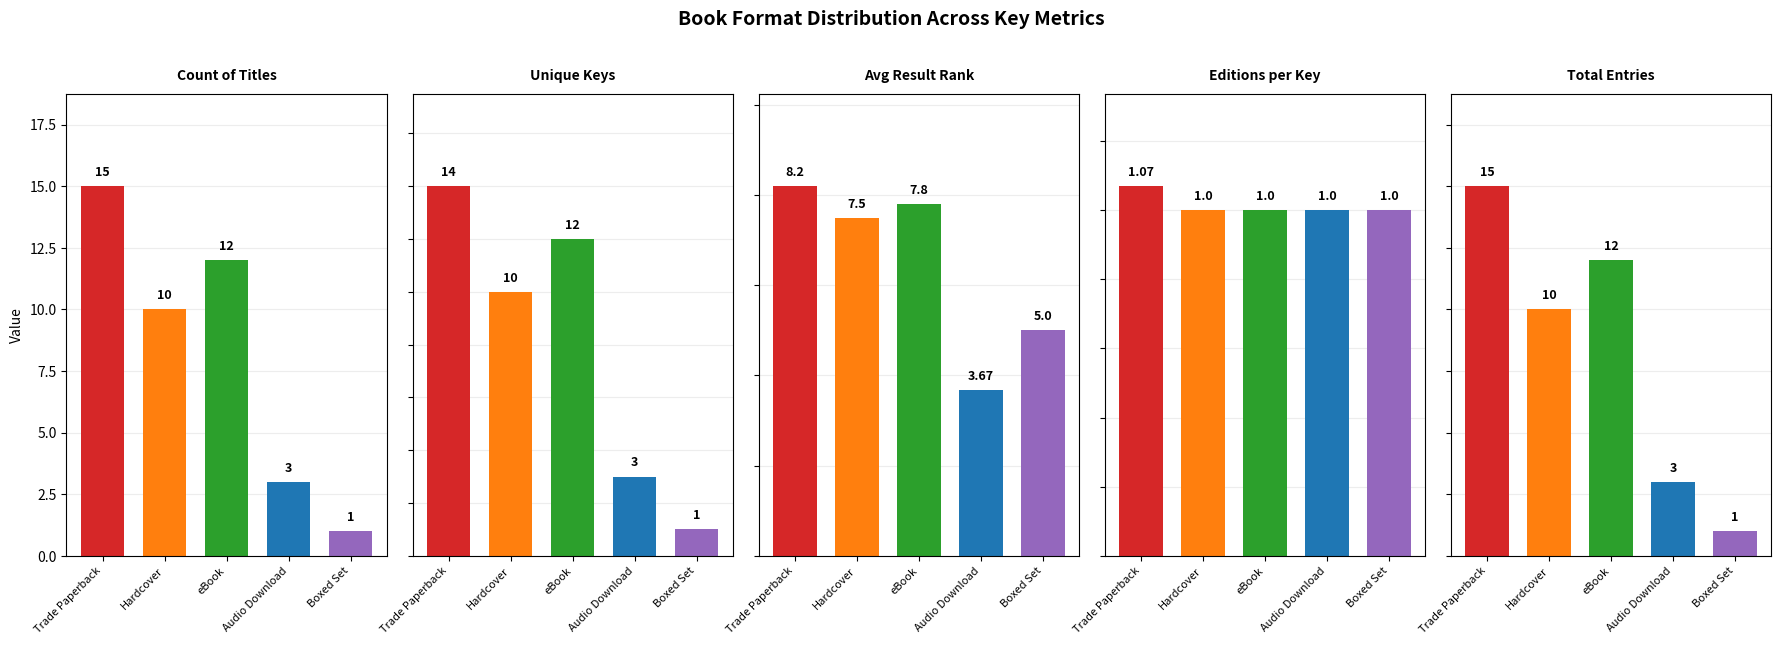

The Boxed Set series shows 1 at 0. True or false?

True